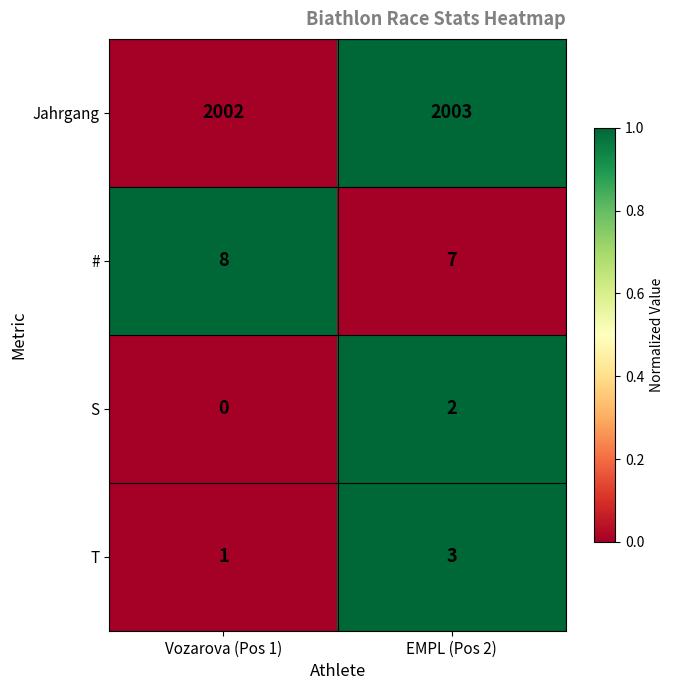

Where is T nearest to the value 2?

Vozarova (Pos 1)